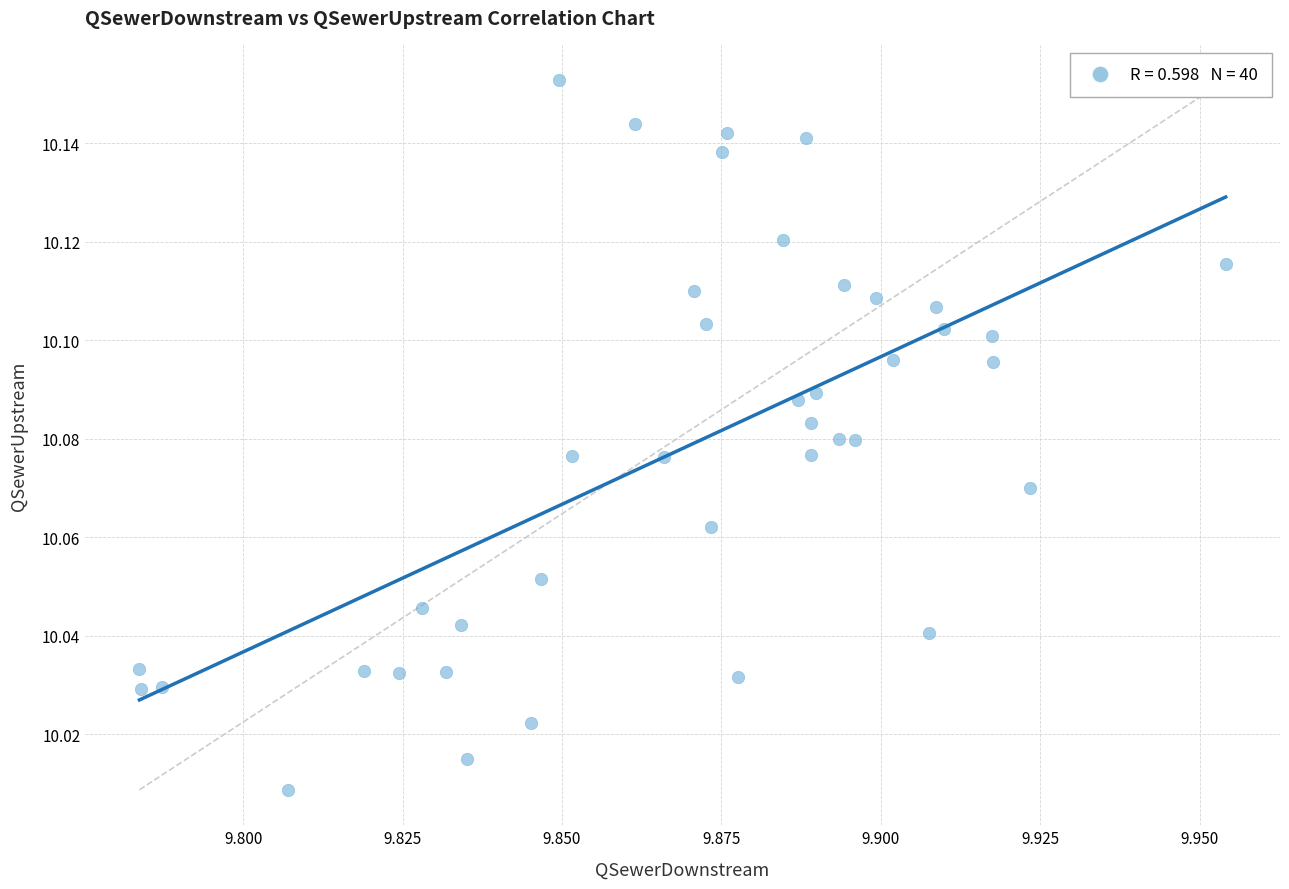

How many data points are displayed?

40